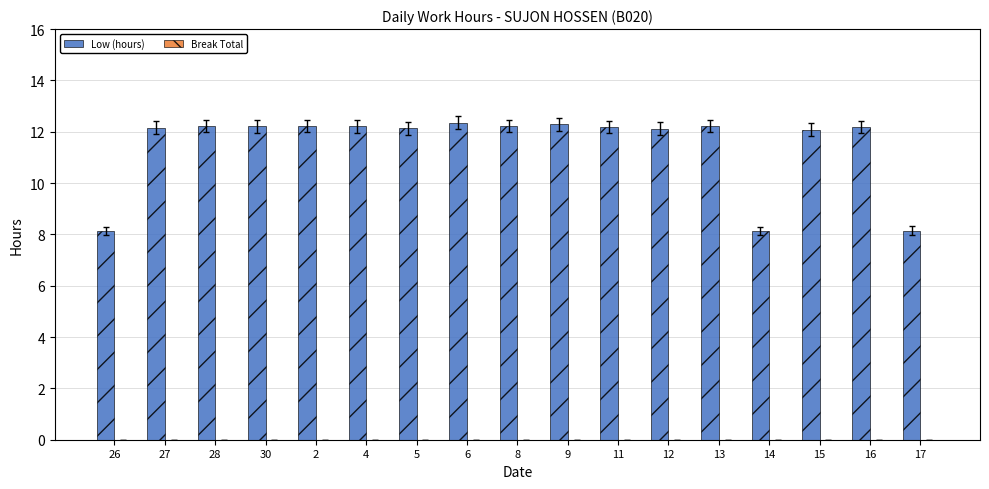

What position from the right is 27?

16